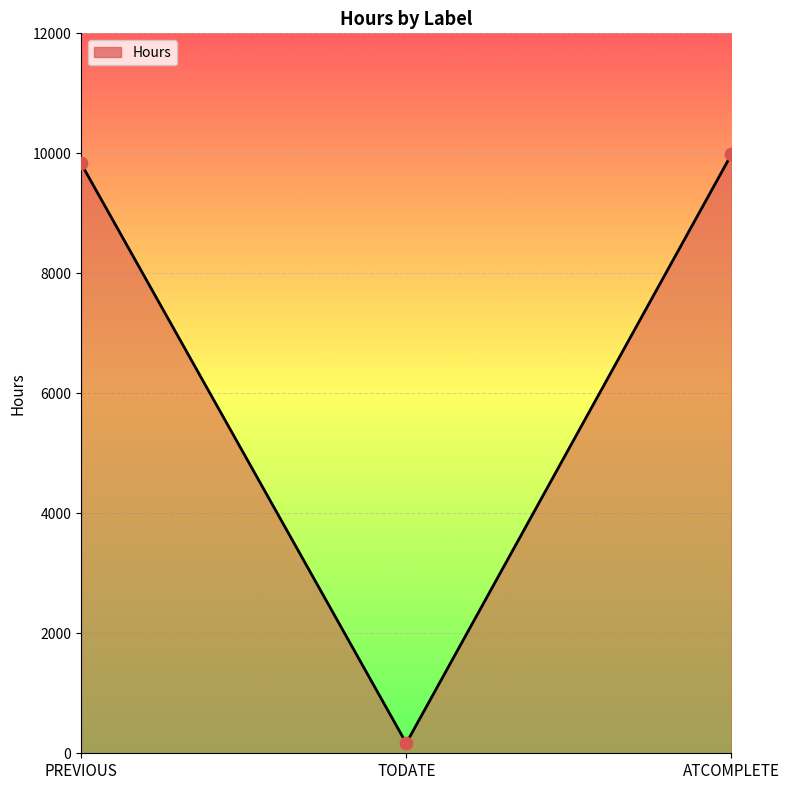

What is the ratio of the value at ATCOMPLETE to the value at TODATE?

59.4